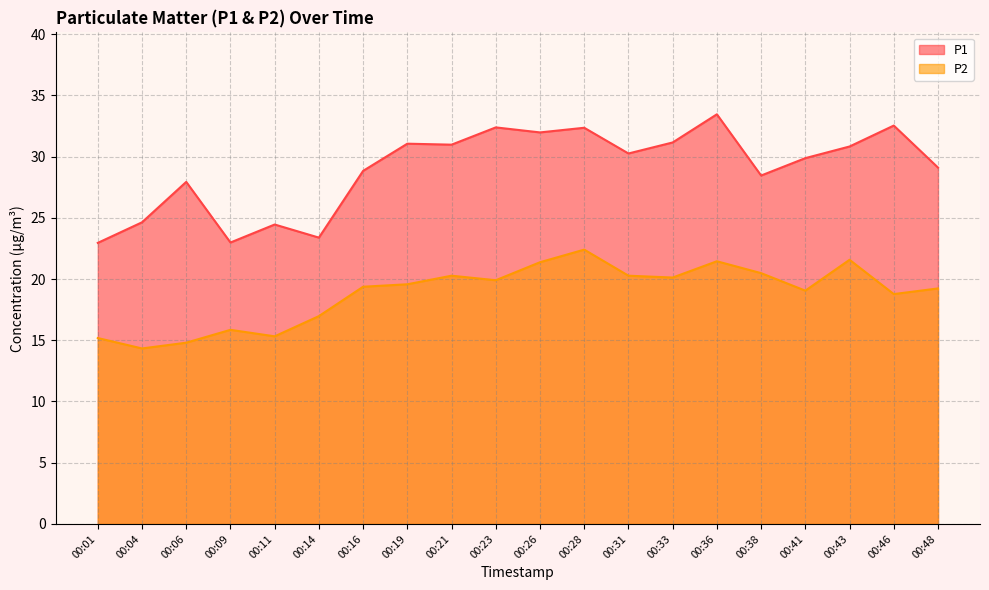

Reading left to right, list all the values displayed in this chart.

P1: 00:01=22.9	00:04=24.6	00:06=27.9	00:09=23.0	00:11=24.4	00:14=23.4	00:16=28.8	00:19=31.1	00:21=31.0	00:23=32.4	00:26=32.0	00:28=32.4	00:31=30.2	00:33=31.1	00:36=33.5	00:38=28.4	00:41=29.9	00:43=30.8	00:46=32.5	00:48=29.1
P2: 00:01=15.2	00:04=14.3	00:06=14.8	00:09=15.8	00:11=15.3	00:14=17.0	00:16=19.4	00:19=19.6	00:21=20.3	00:23=19.9	00:26=21.4	00:28=22.4	00:31=20.3	00:33=20.1	00:36=21.4	00:38=20.5	00:41=19.1	00:43=21.6	00:46=18.8	00:48=19.2